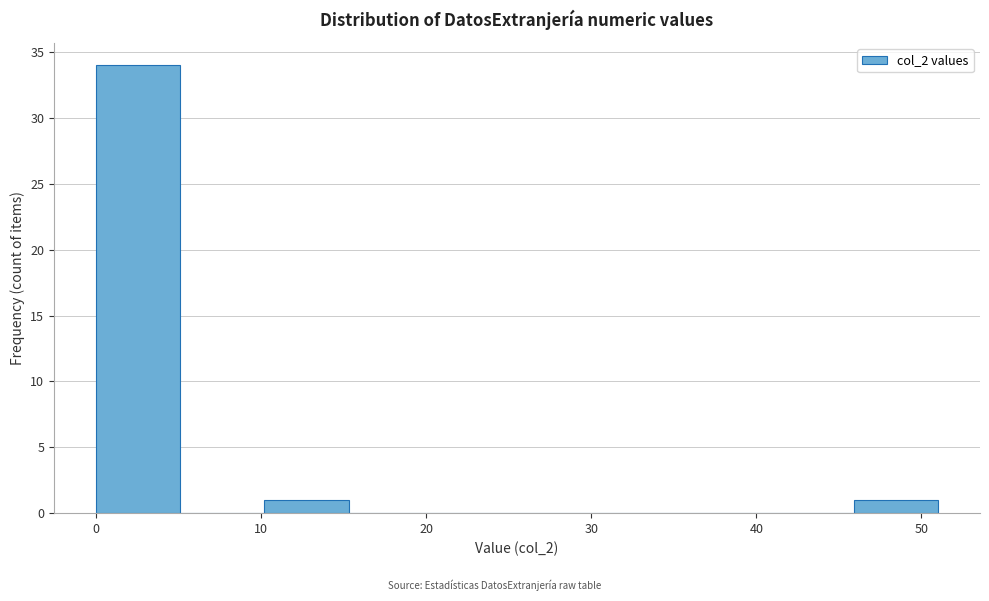

How tall is the bar that spans 45.9 to 51.0 on the x-axis? Neither the bar edges nor the heights are printed on the chart, so give them approximately, as read against the axes.

1